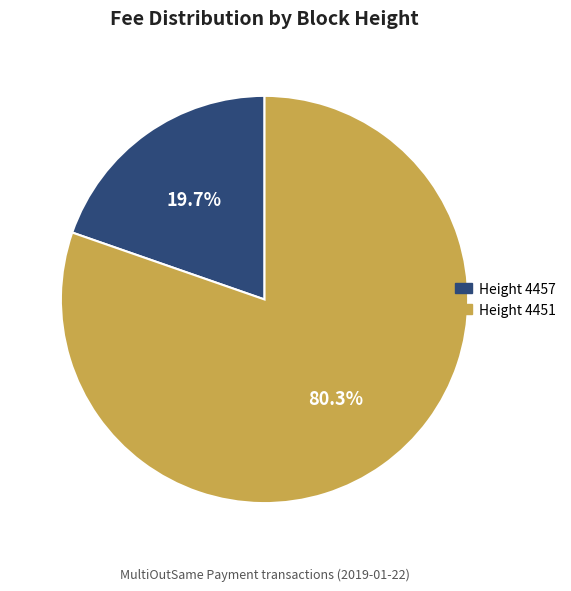

Does any single category account for the majority?

Yes